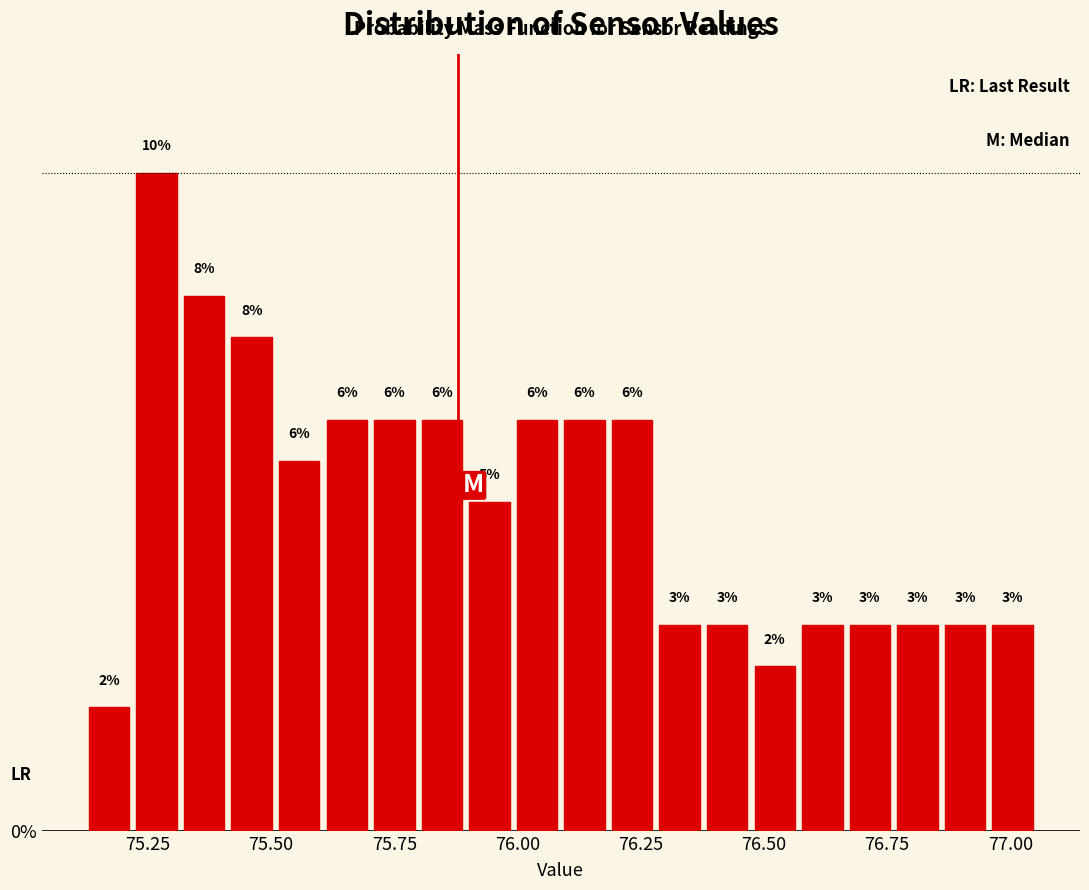

Read against the x-axis, roughly where is the centre of the tallest bar?

75.25